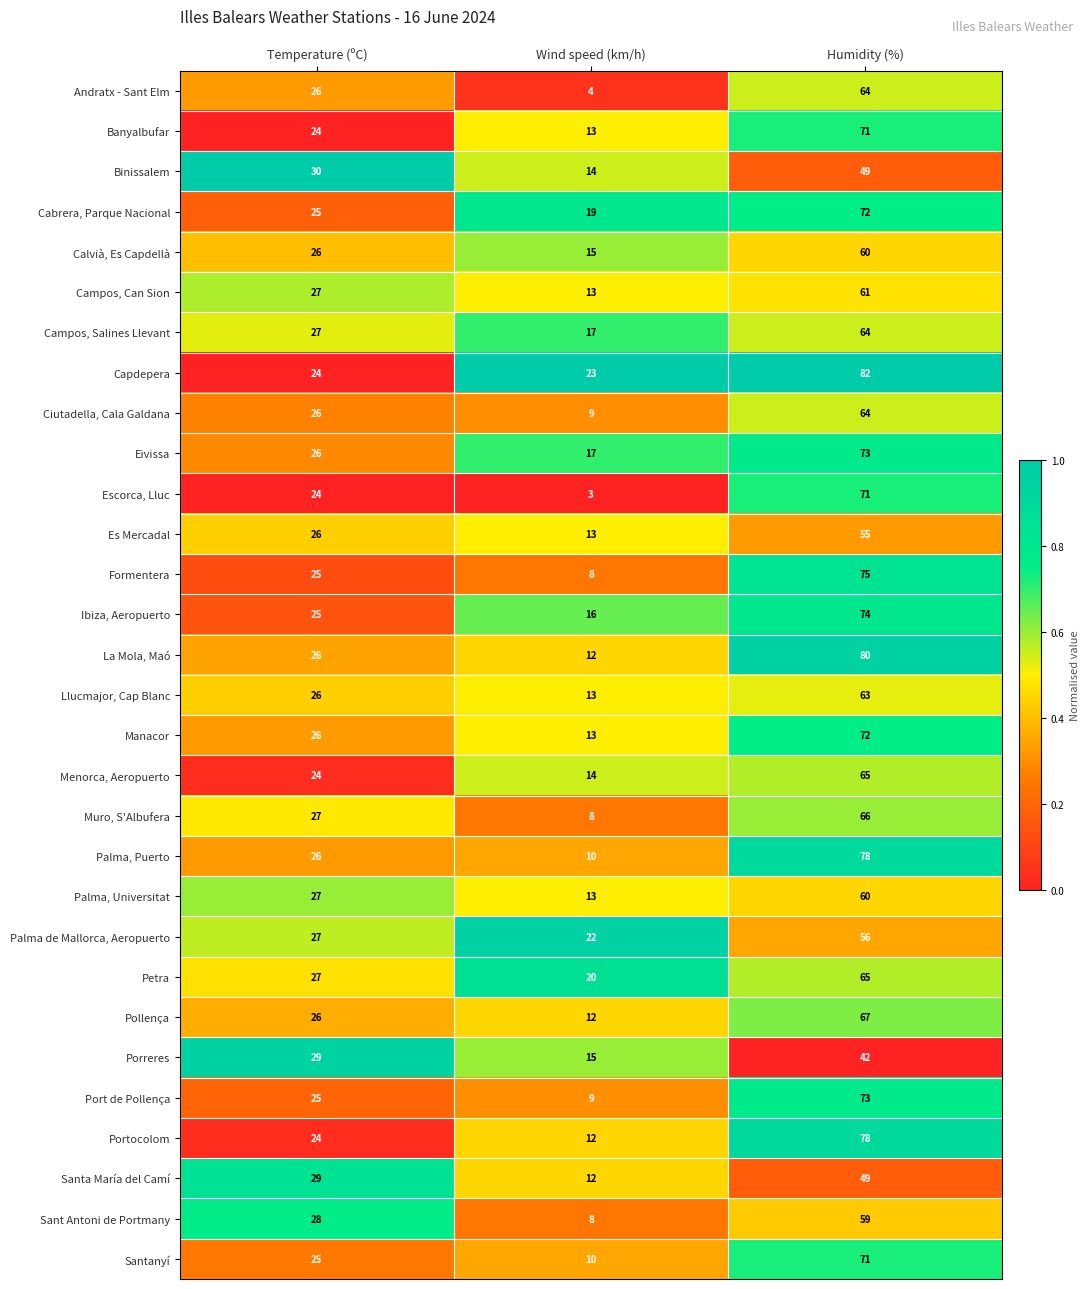

List the labels in order of Campos, Salines Llevant value, largest first.

Humidity (%), Temperature (ºC), Wind speed (km/h)